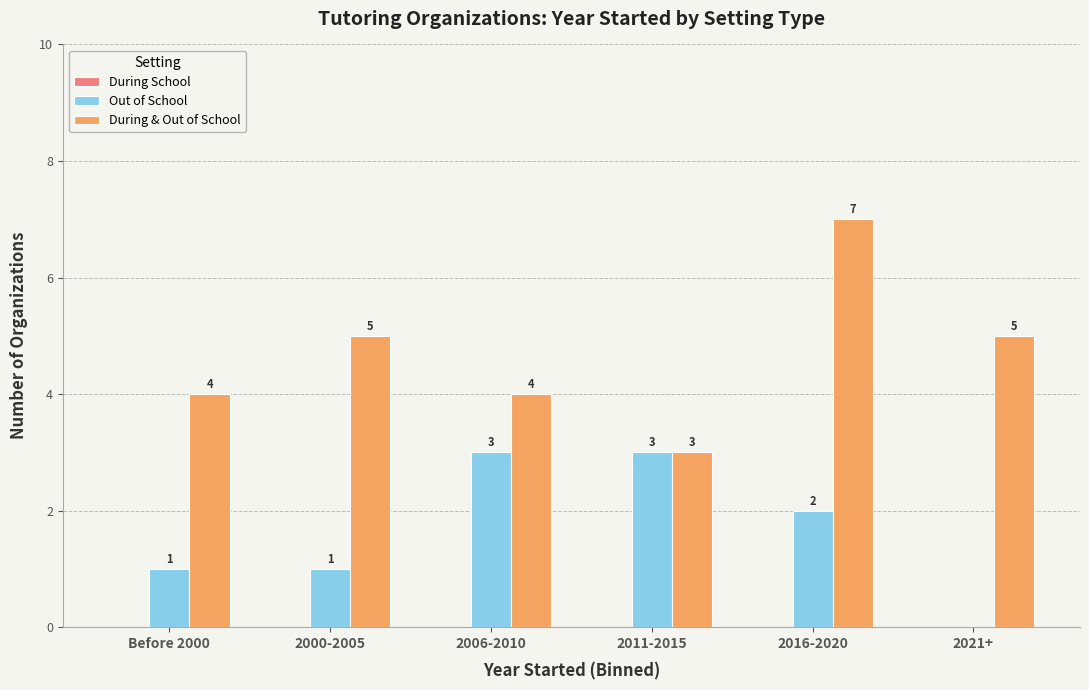

Which series has the largest total across all categories?

During & Out of School